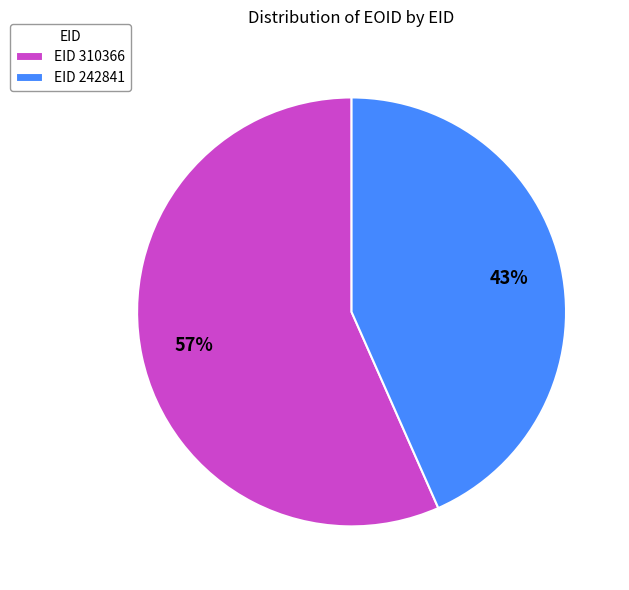

To the nearest percent, what is the average slice percentage?

50%